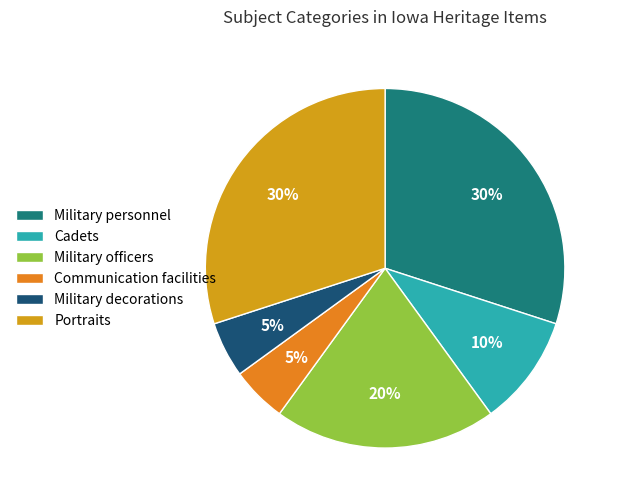

How many slices are in this pie chart?

6